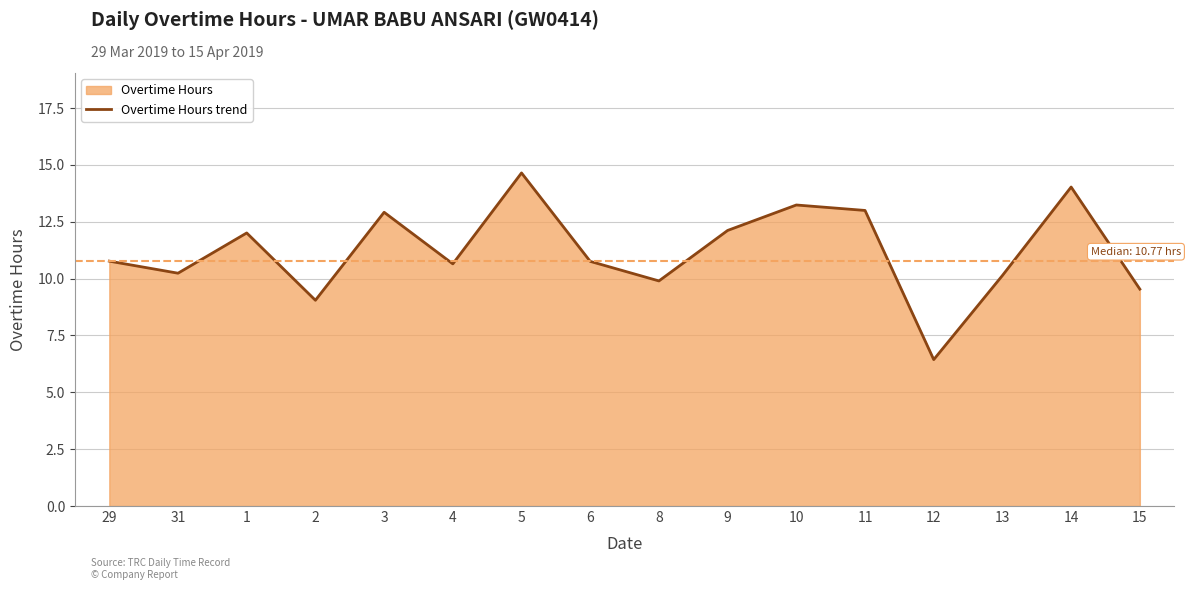

List the labels in order of value, largest first.

5, 14, 10, 11, 3, 9, 1, 29, 6, 4, 31, 13, 8, 15, 2, 12